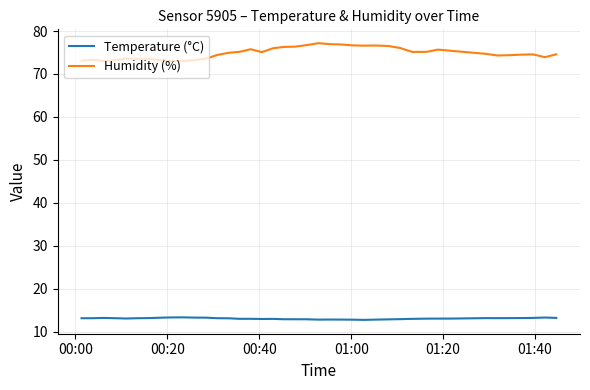

Which series has the largest range (max minus min)?

Humidity (%)